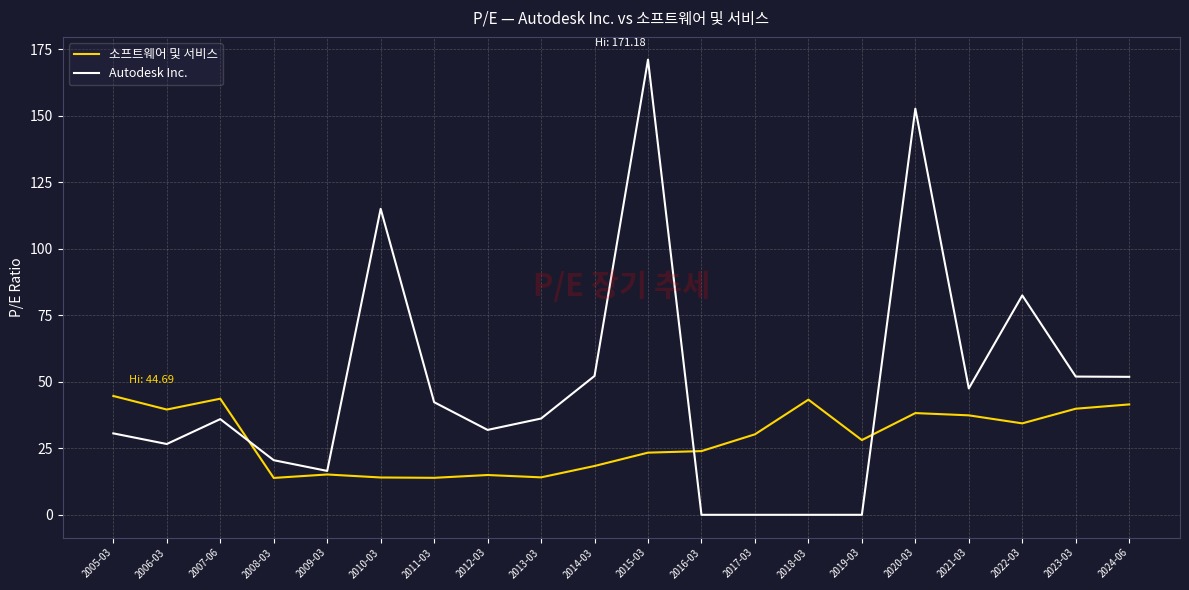

Does the chart have visible grid lines?

Yes